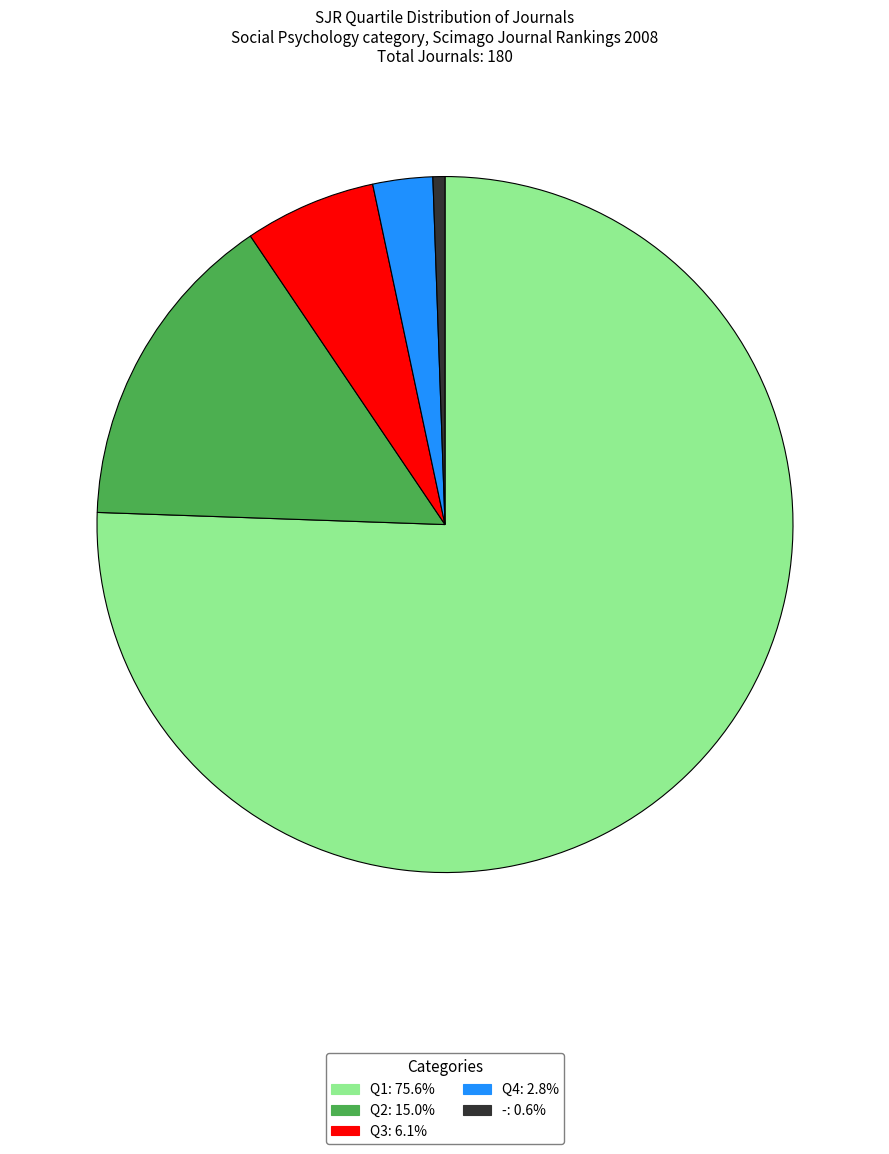

How many segments does this pie chart have?

5